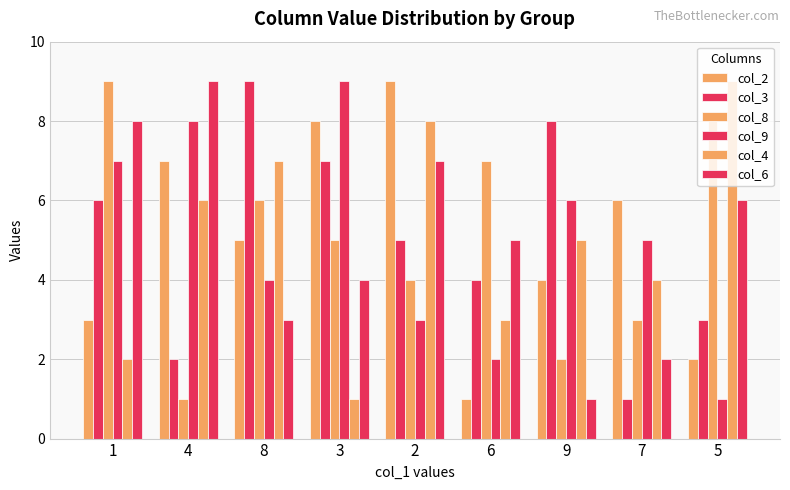

The col_9 series shows 1 at 6. True or false?

False